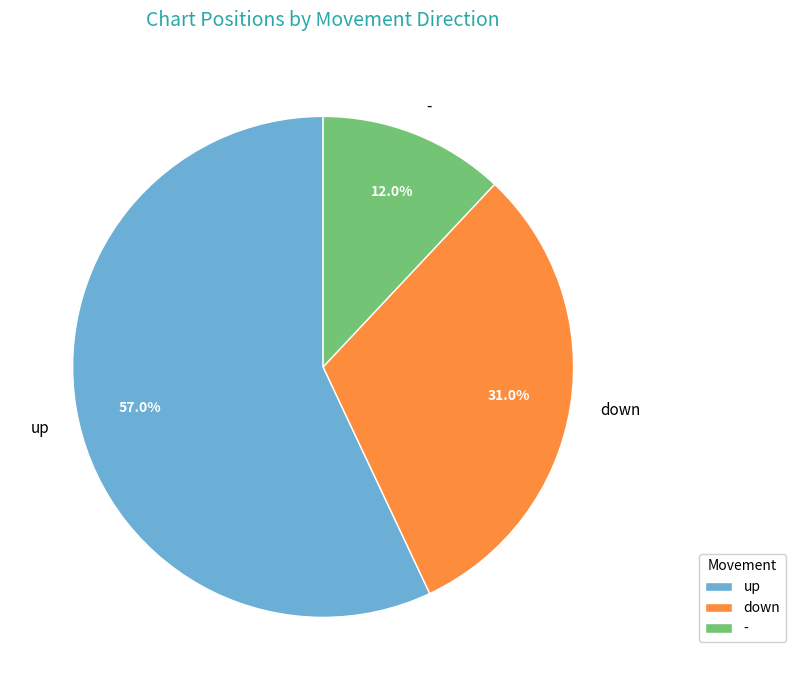

Approximately how many times larger is the value at - compared to down?

0.4